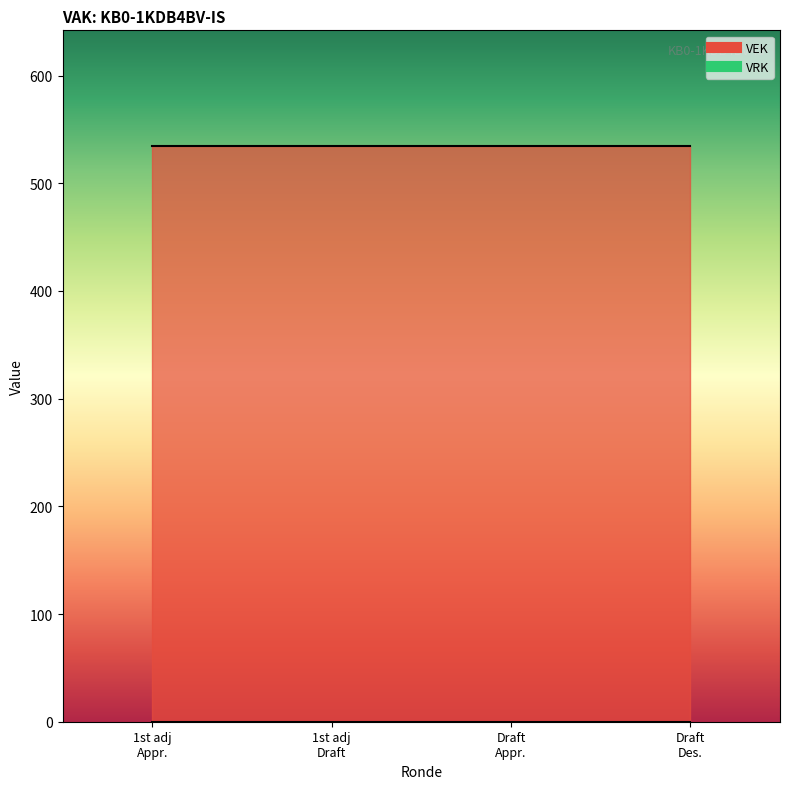

Reading left to right, list all the values displayed in this chart.

VEK: 535	535	535	535
VRK: 0	0	0	0